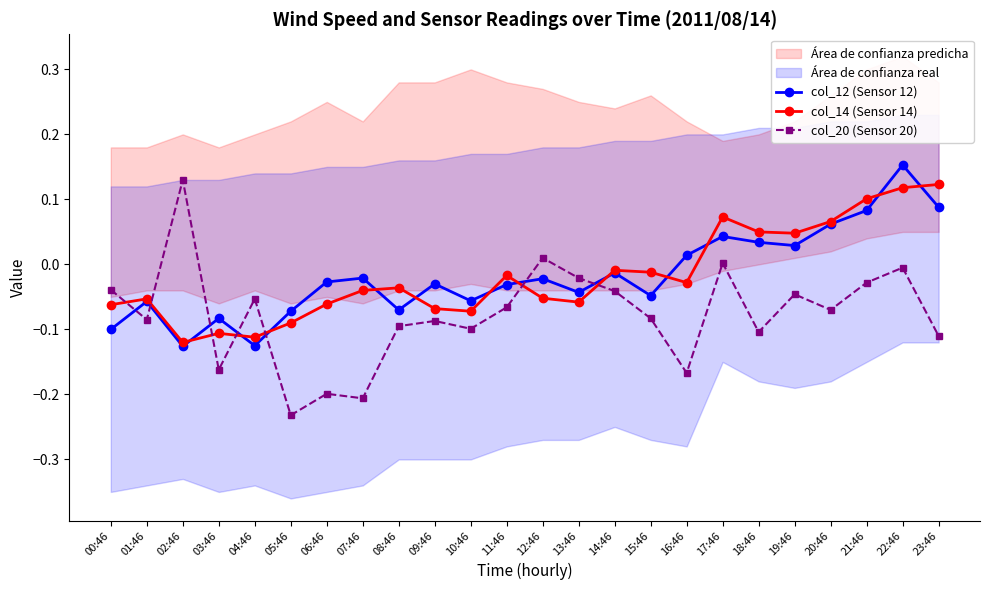

Count the number of categories in the chart.

24